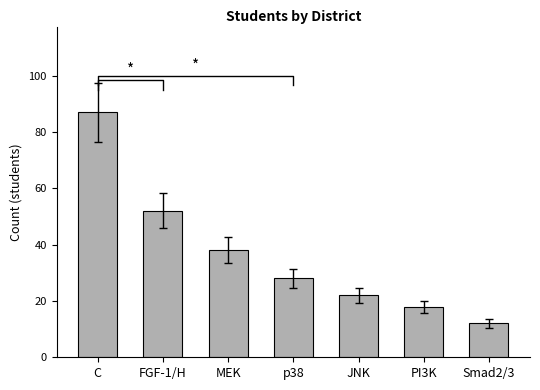

Reading left to right, what are all the values shown in this chart?

87	52	38	28	22	18	12